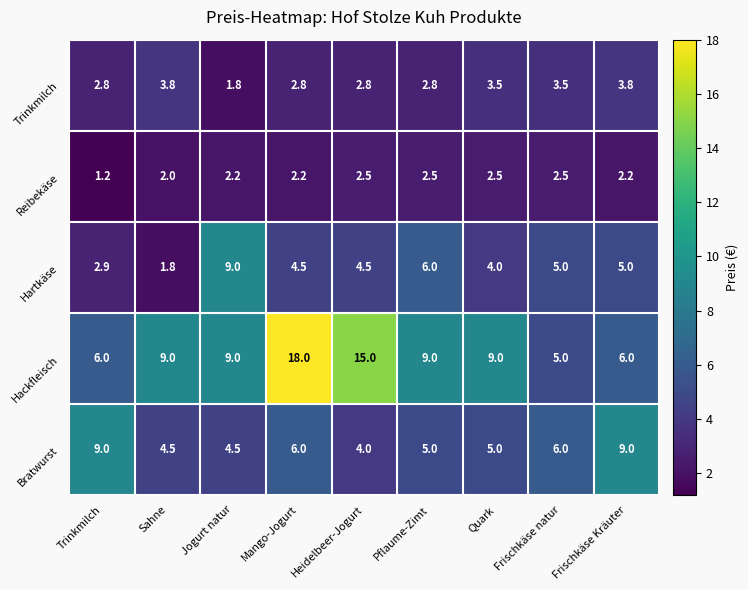

Between Trinkmilch and Sahne, which series saw the biggest shift?

Bratwurst